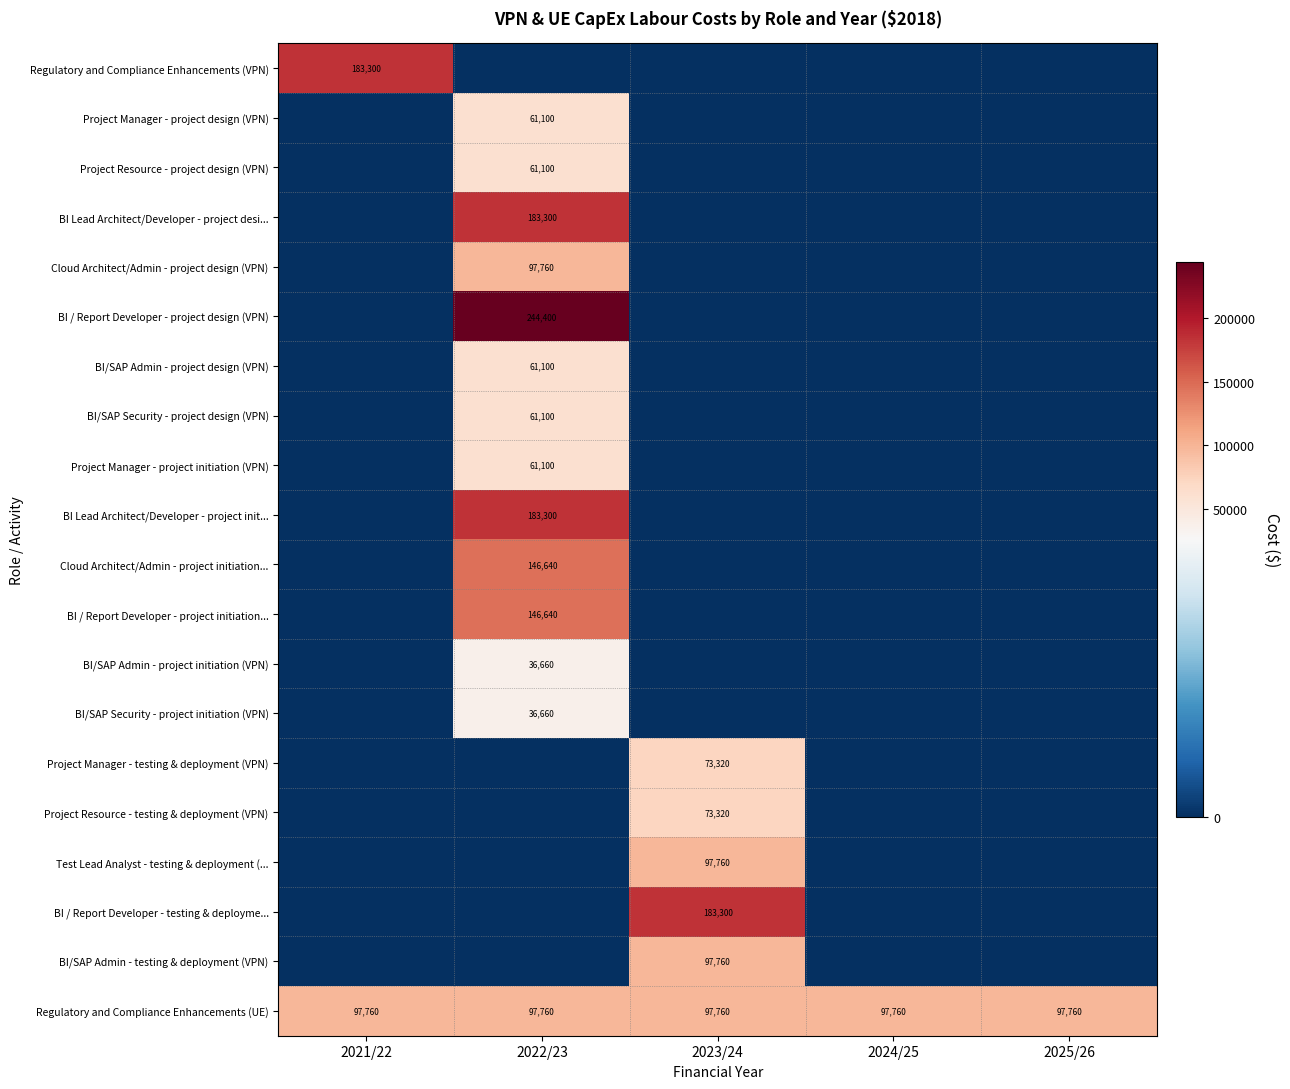

True or false: Test Lead Analyst - testing & deployment (... has a value of 146504 at 2023/24.

False